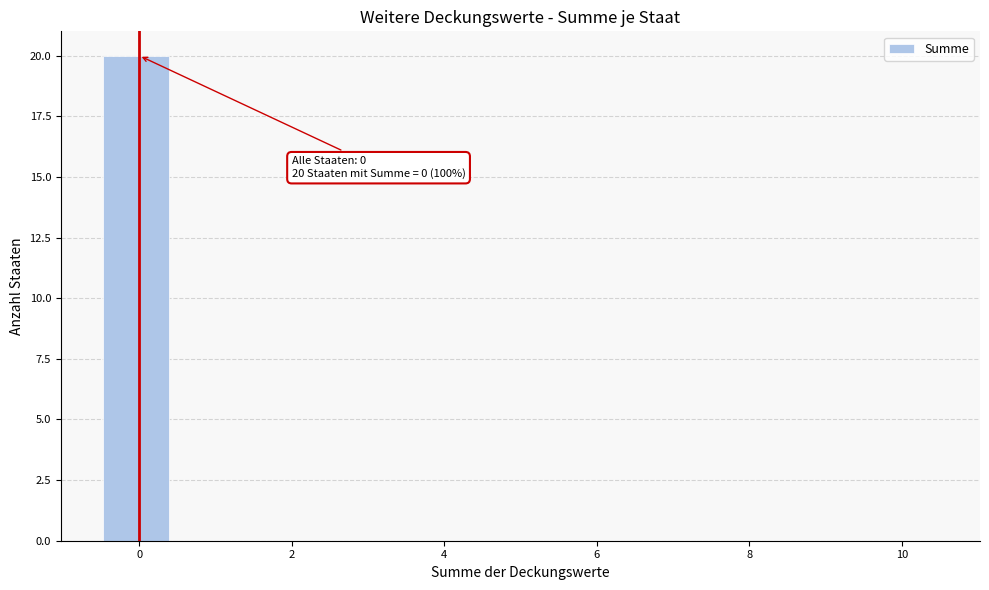

Over which range of the x-axis is the bar tallest?

-0.4 to 0.4